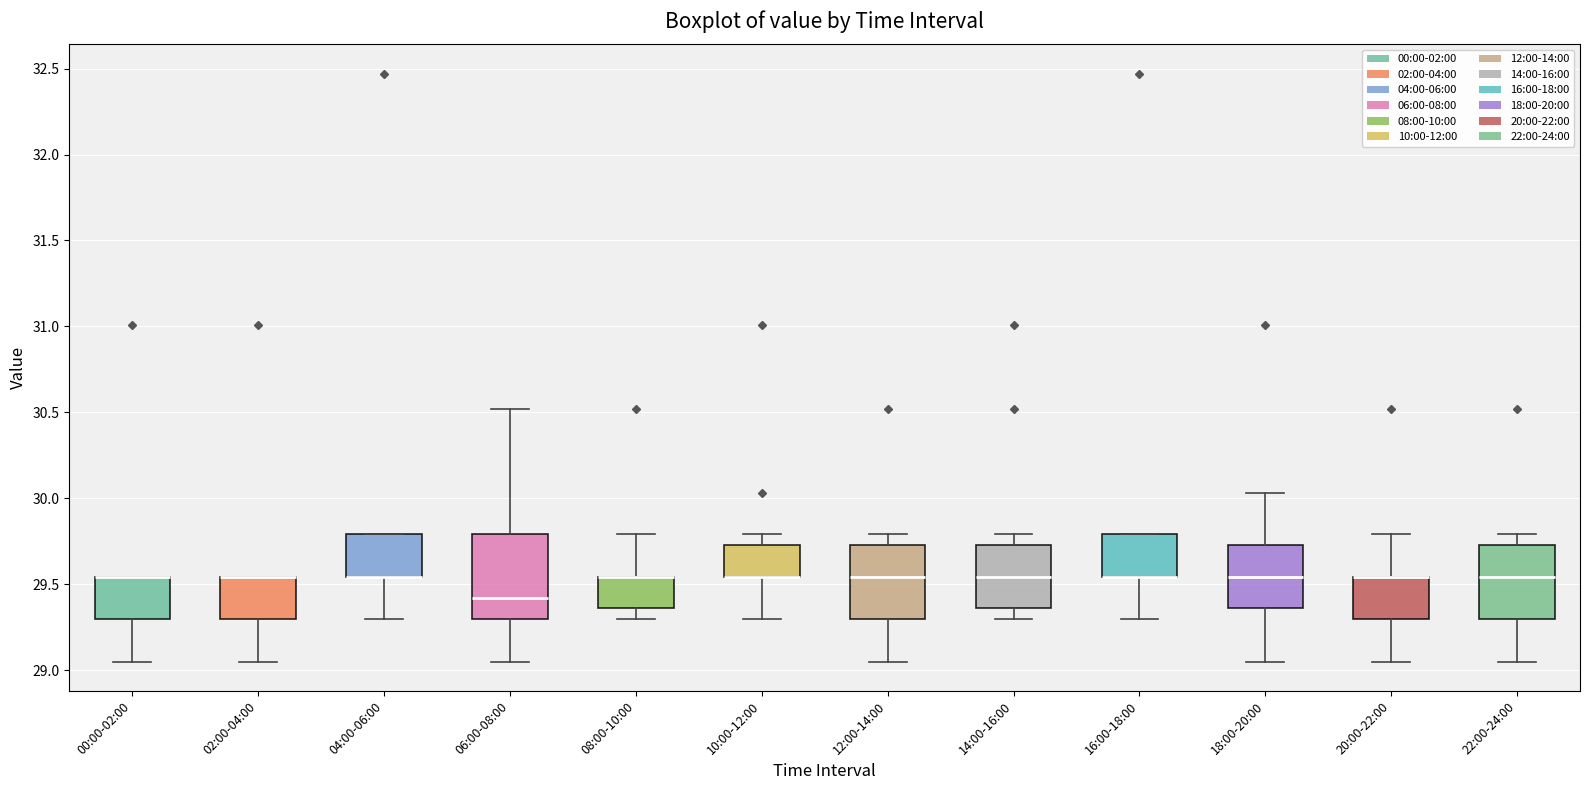

Where does the upper whisker of the box for 12:00-14:00 end on the y-axis? The values are not printed on the chart, so give them approximately, as read against the axis.

29.80